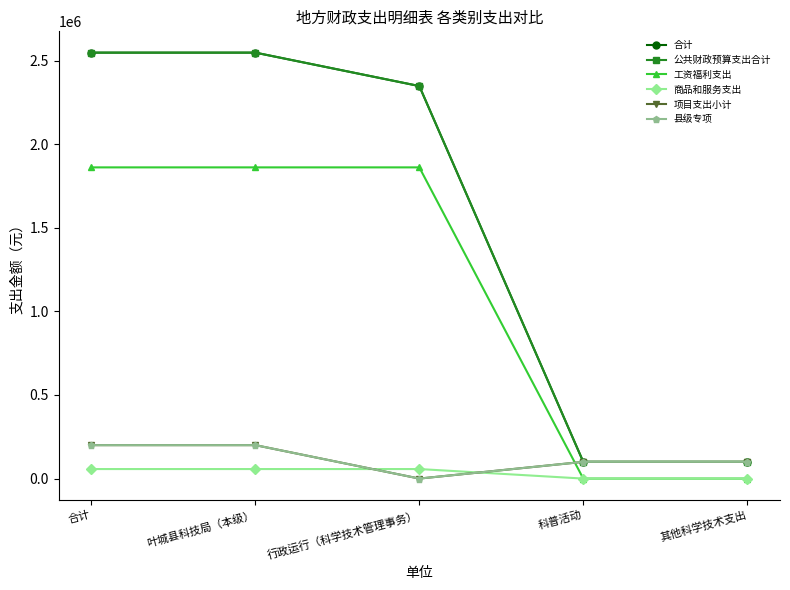

What are all the series names shown in the legend?

合计, 公共财政预算支出合计, 工资福利支出, 商品和服务支出, 项目支出小计, 县级专项